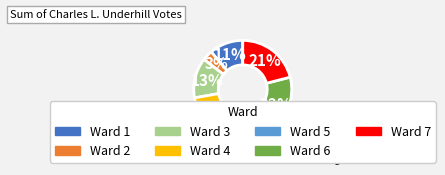

Between Ward 4 and Ward 1, which is larger?

Ward 4